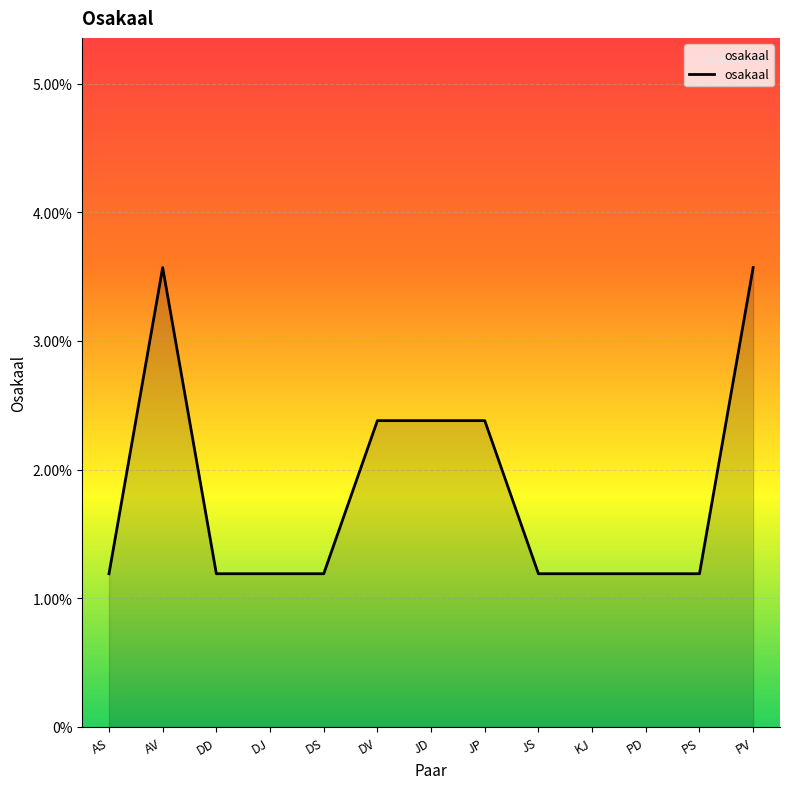

Is it true that the value at JP is 2.4?

True